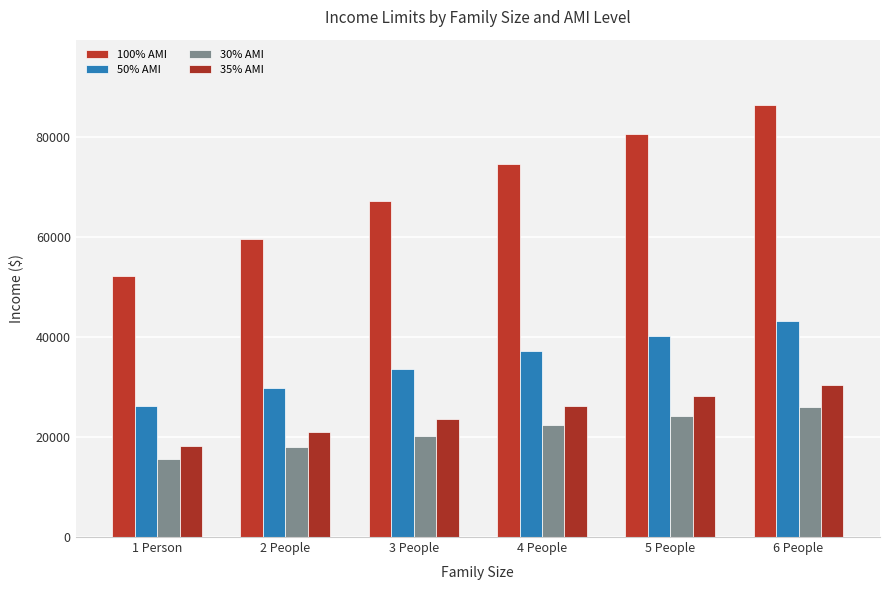

At which label is 30% AMI closest to 20800?

3 People